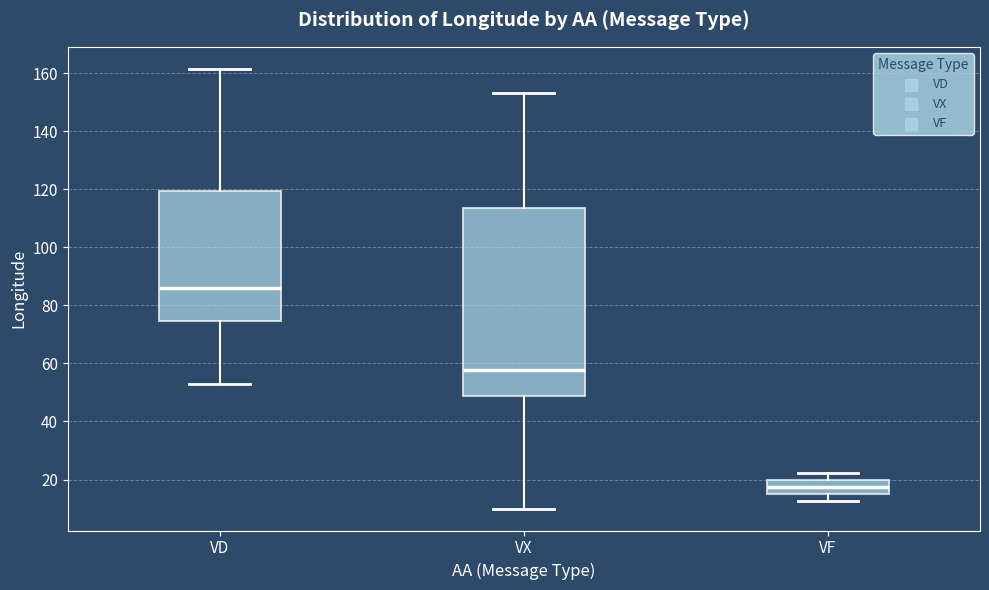

Which box has the lowest median line?

VF